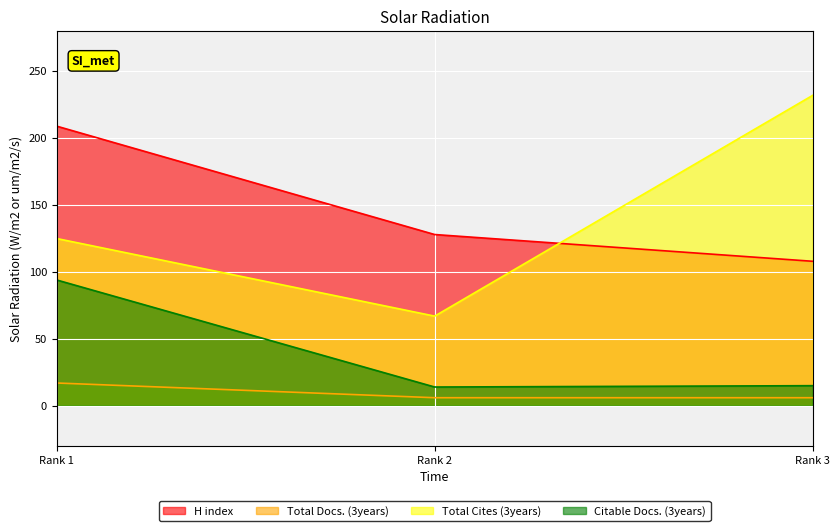

At how many categories does at least one series exceed 64?

3